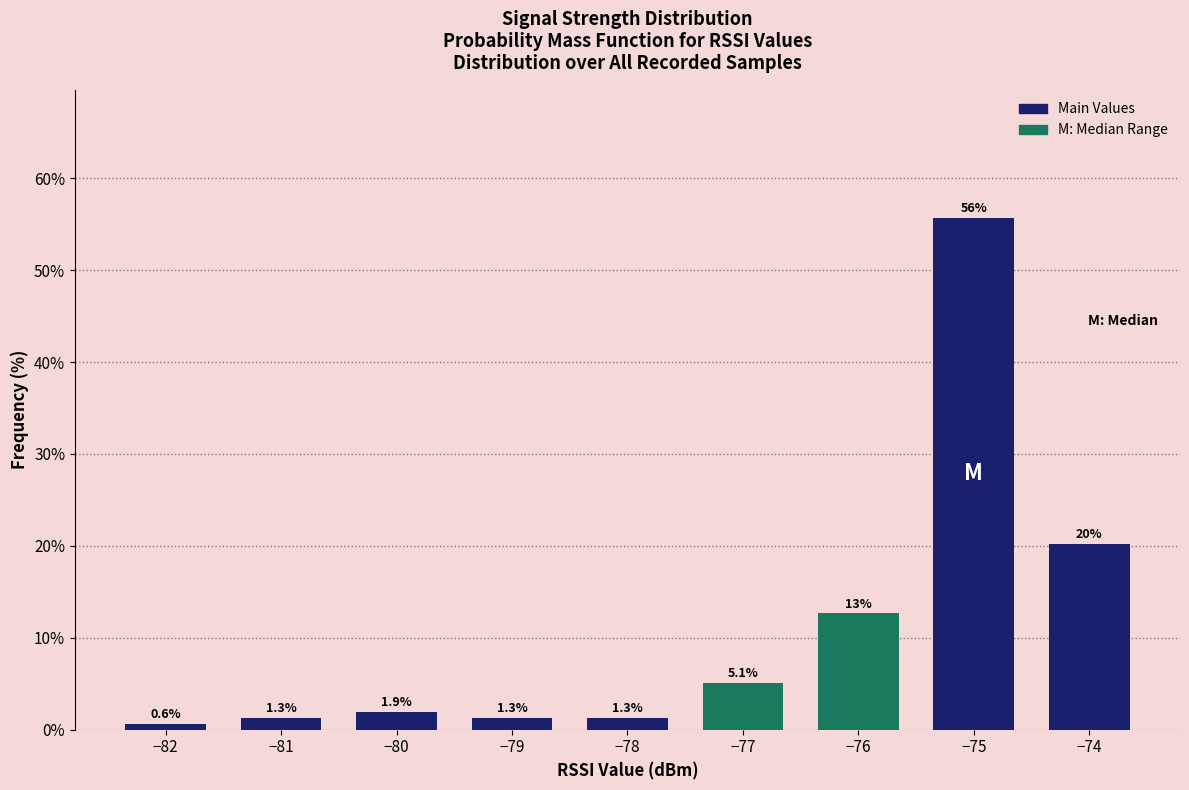

Reading right to left, extract all data points from this chart.

20.3	55.7	12.7	5.1	1.3	1.3	1.9	1.3	0.6